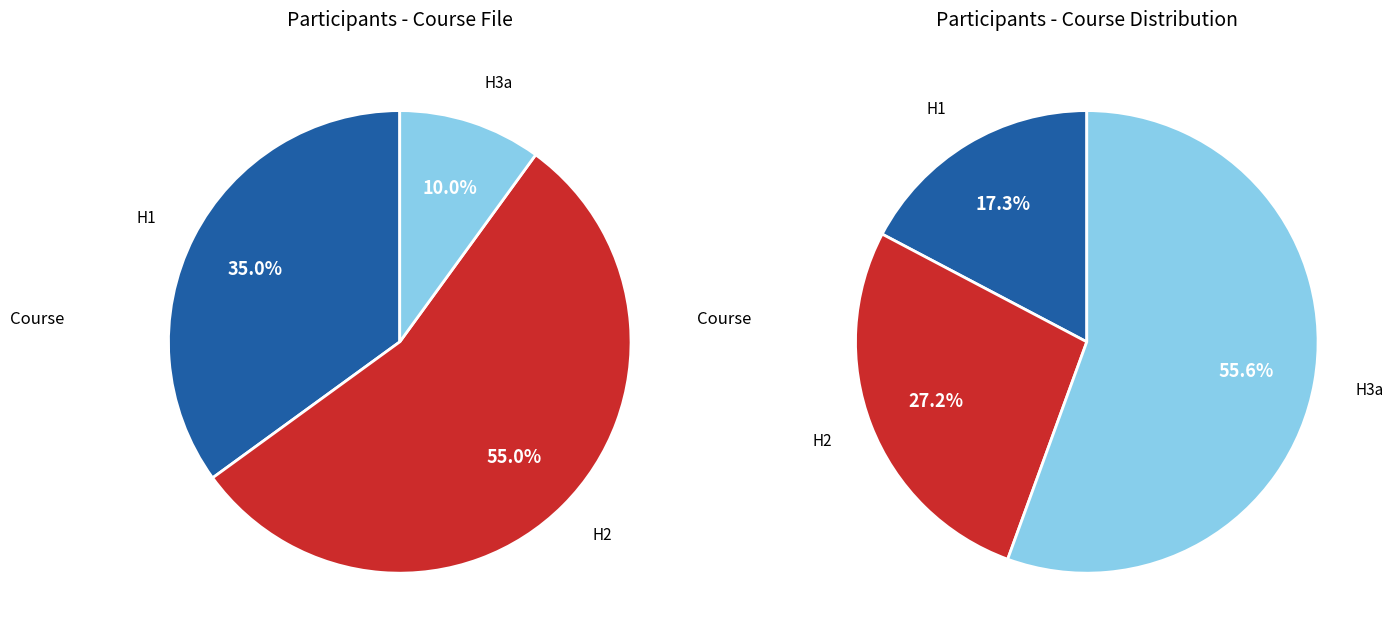

To the nearest percent, what is the combined percentage of H3a and H2?

65%